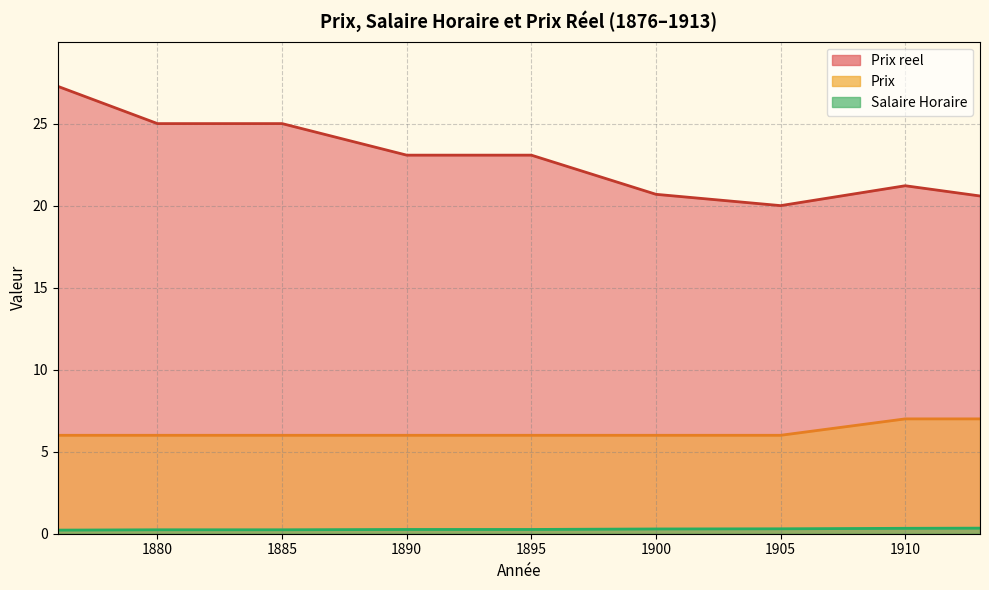

What are all the series names shown in the legend?

Salaire Horaire, Prix reel, Prix